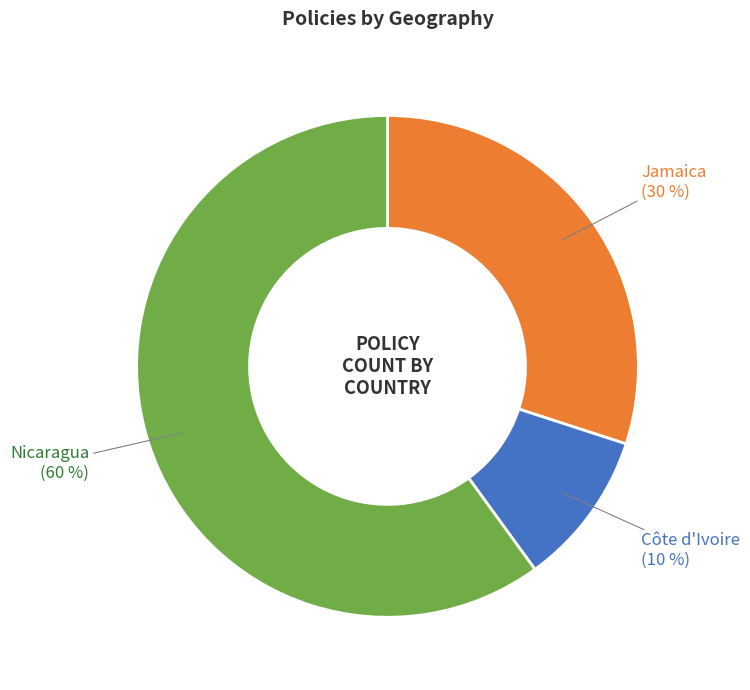

To the nearest percent, what portion does Jamaica represent?

30%